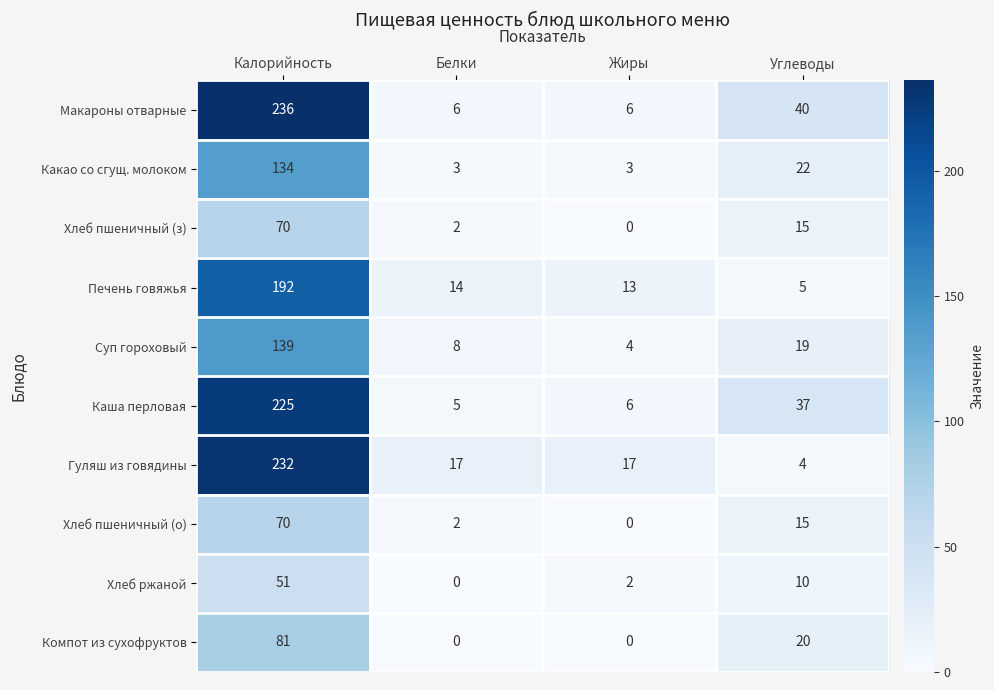

Which series changed the most between Белки and Жиры?

Суп гороховый